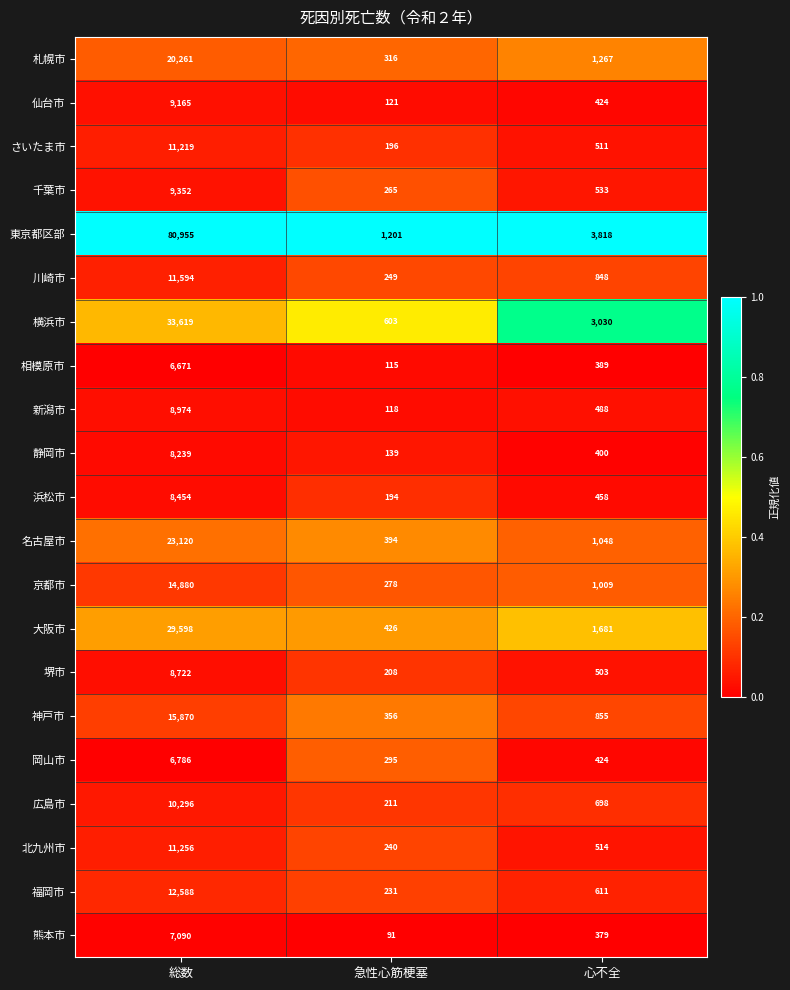

What is the maximum value shown in the chart?

80955